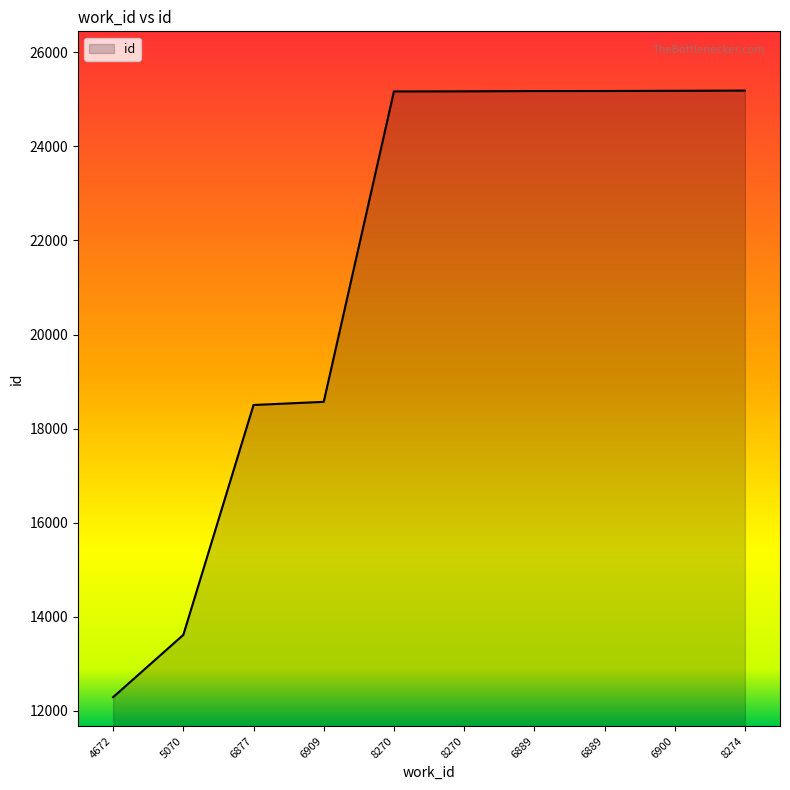

List the labels in order of value, smallest first.

4672, 5070, 6877, 6909, 8270, 8270, 6889, 6889, 6900, 8274